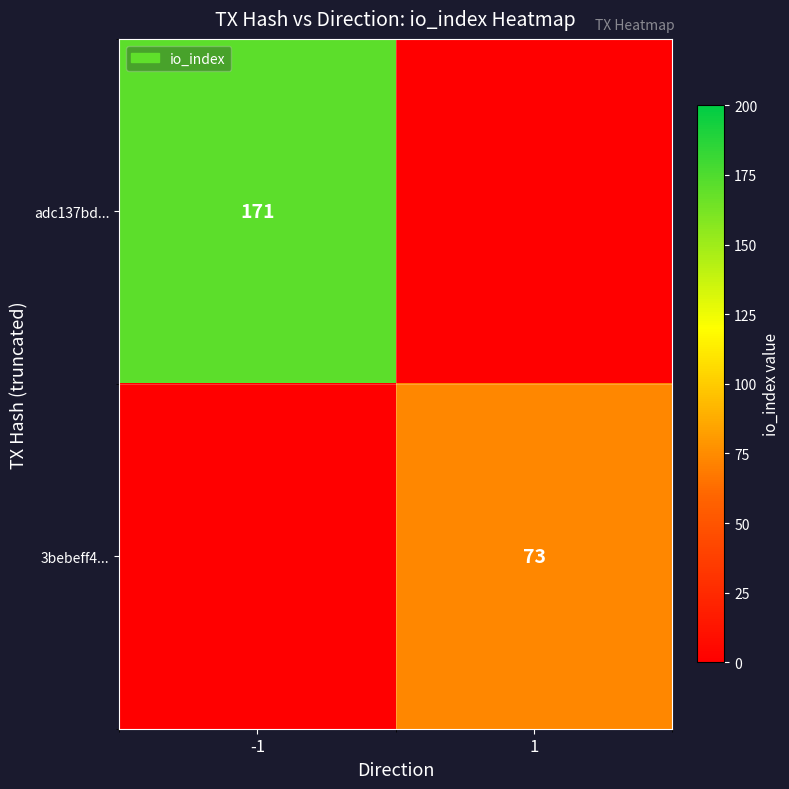

True or false: 3bebeff4... has a value of 119 at 1.

False